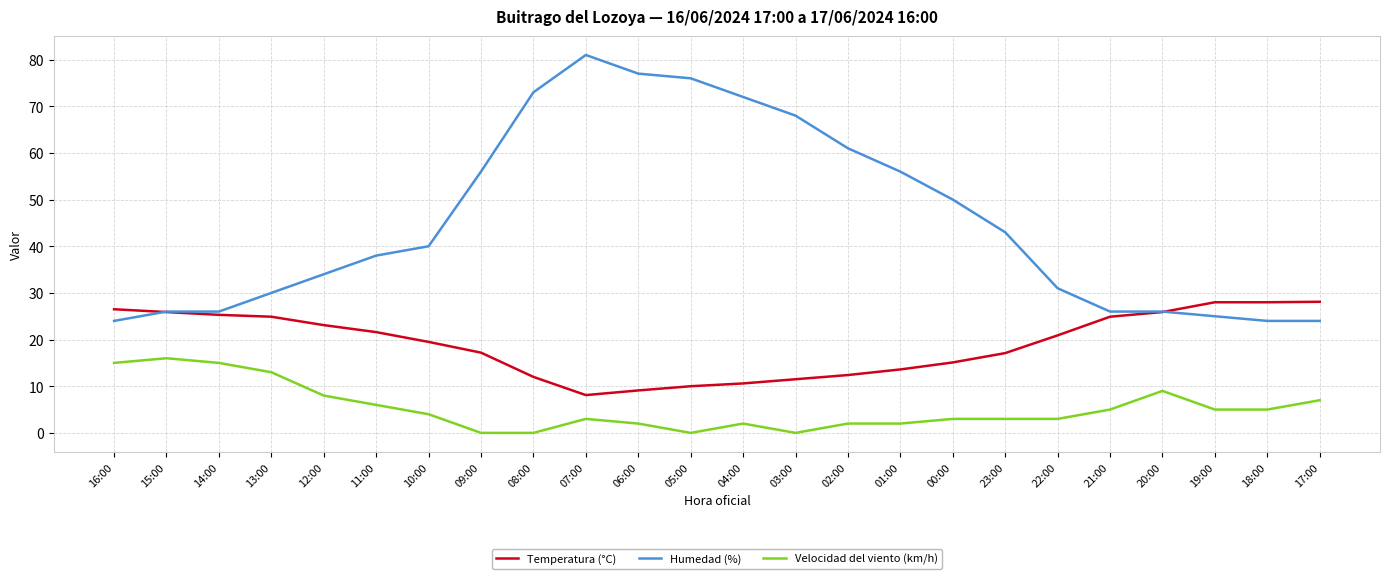

What is the spread (max minus min) of values at 21:00?

21.0